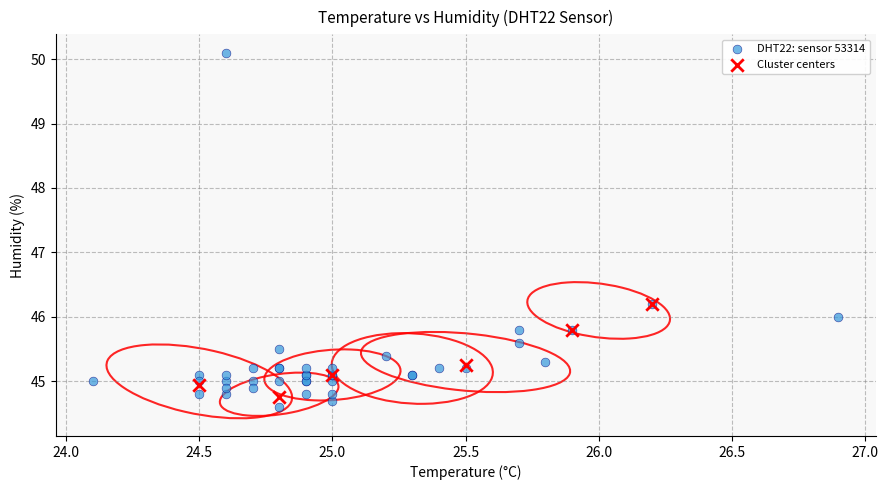

Which series contains the highest Y value?

DHT22: sensor 53314